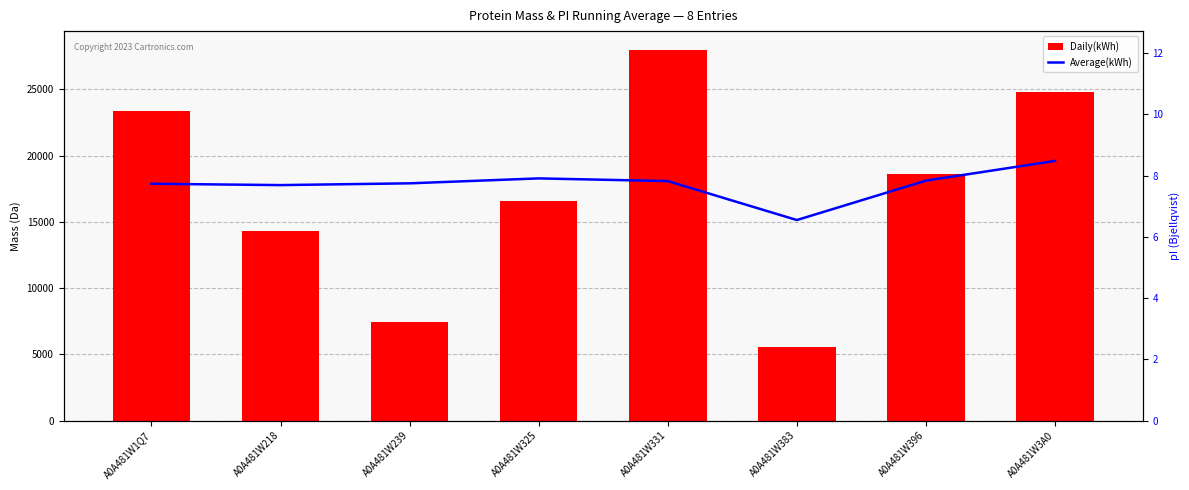

The Average(kWh) series shows 7.8 at A0A481W396. True or false?

True